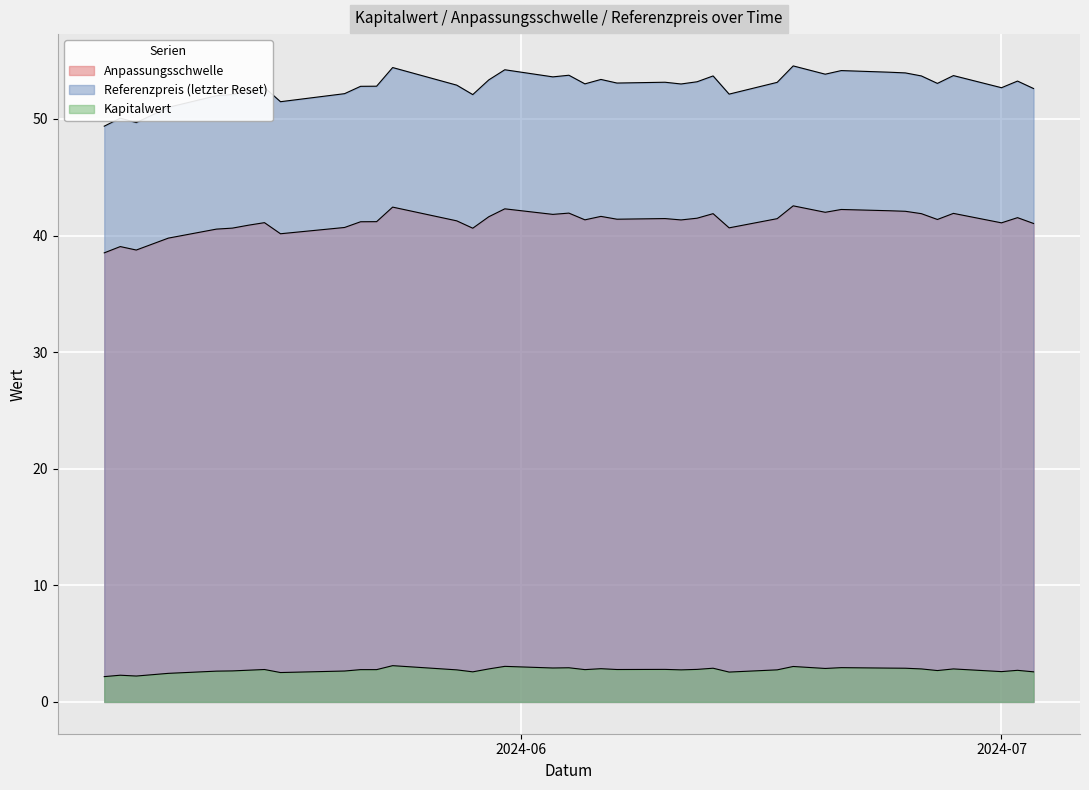

In Referenzpreis (letzter Reset), how many points are lower than both neighbors (excluding endpoints)?

11